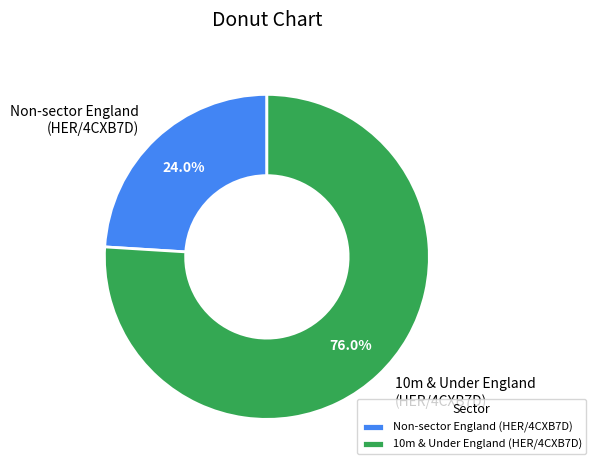

What is the largest slice in the pie chart?

10m & Under England (HER/4CXB7D)